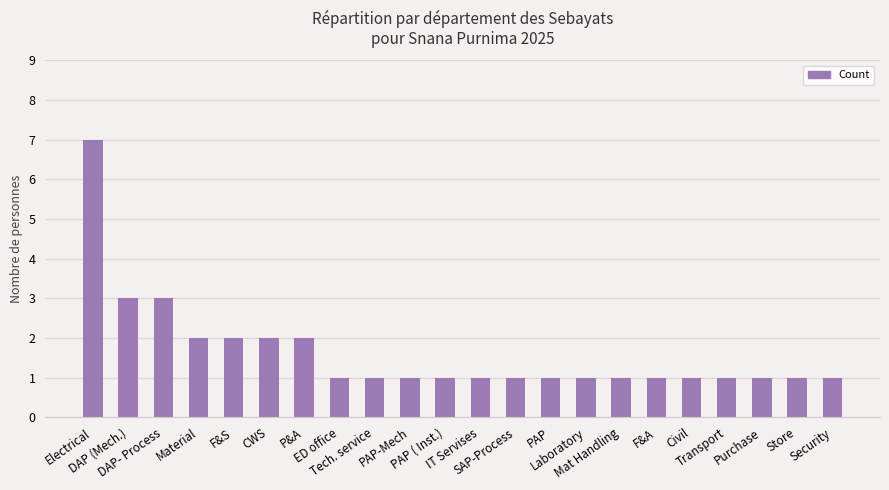

The chart shows a value of 5 at DAP (Mech.). True or false?

False